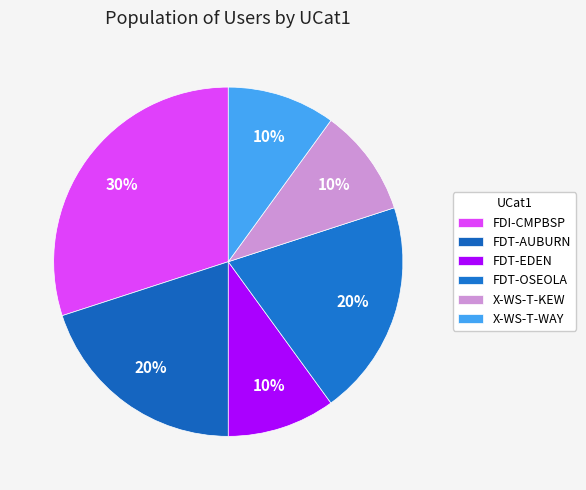

How many slices are in this pie chart?

6